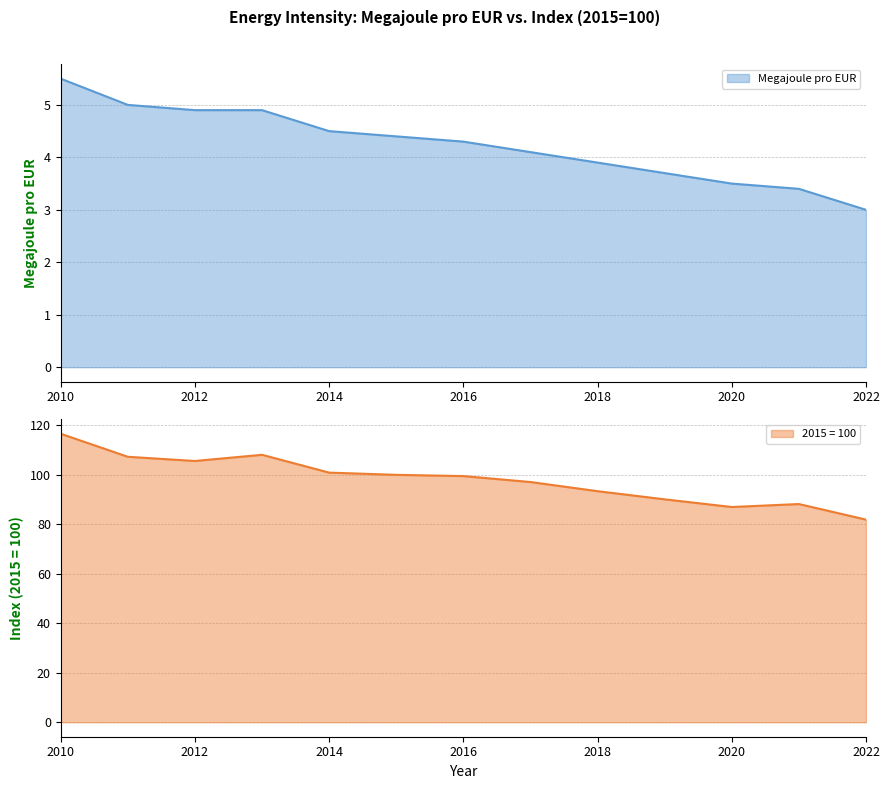

Which series has the largest total across all categories?

2015 = 100